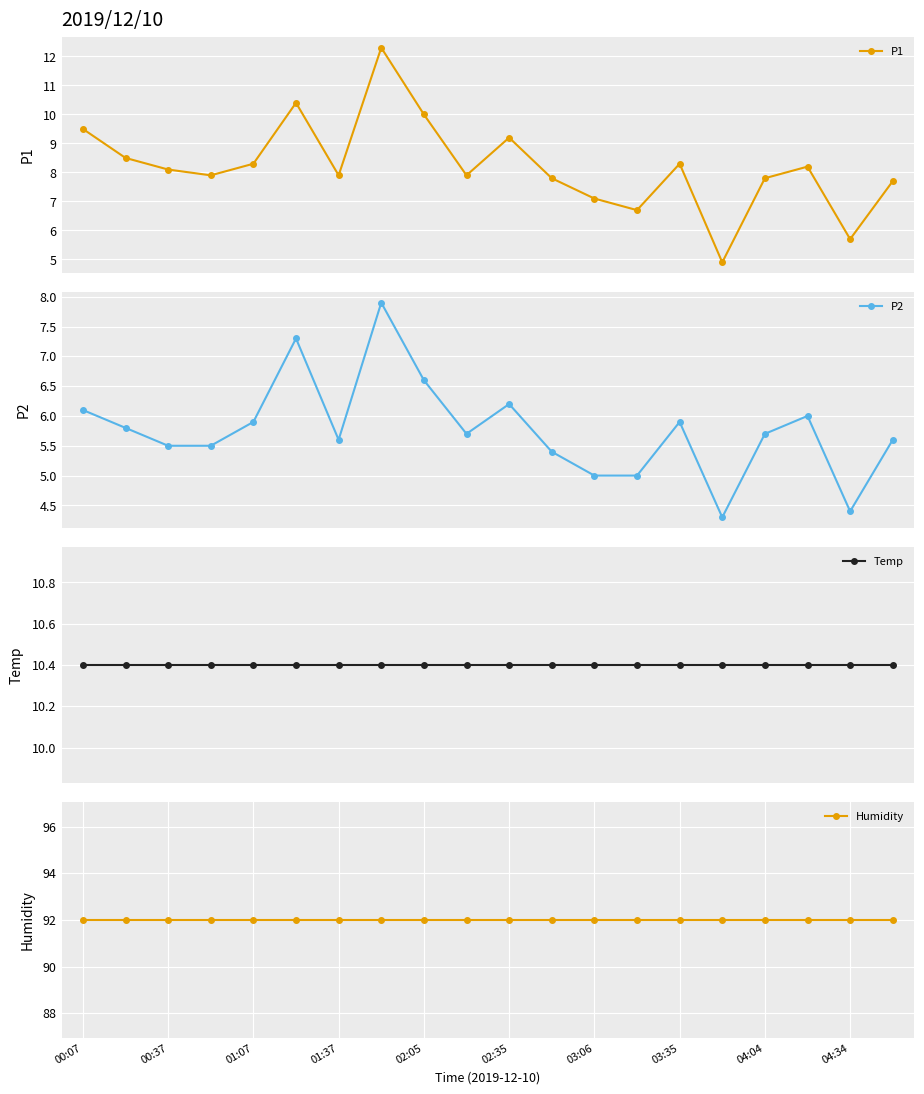

At how many categories does at least one series exceed 52?

20